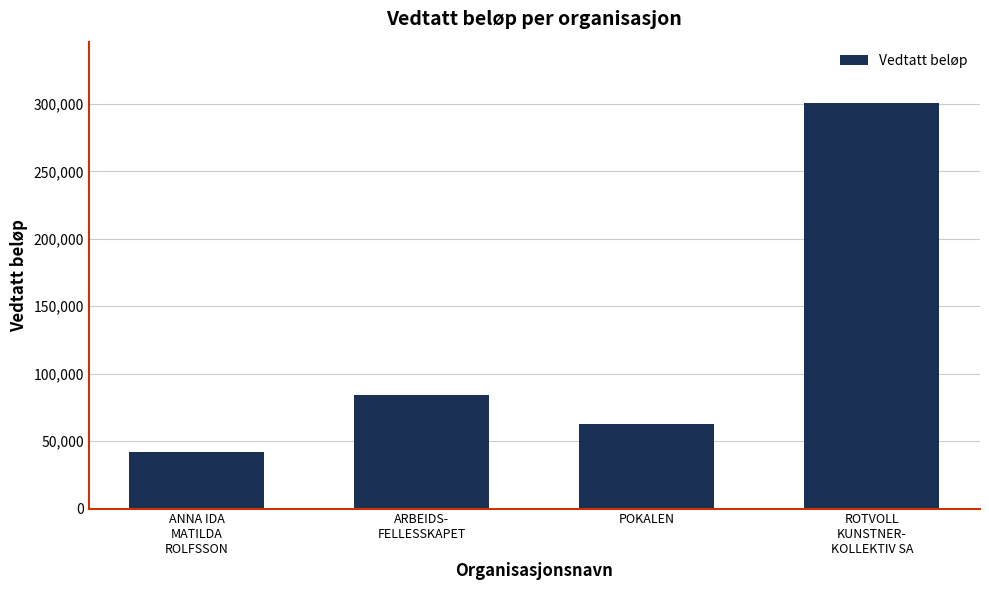

Reading left to right, extract all data points from this chart.

ANNA IDA
MATILDA
ROLFSSON=42000	ARBEIDS-
FELLESSKAPET=84000	POKALEN=63000	ROTVOLL
KUNSTNER-
KOLLEKTIV SA=301000